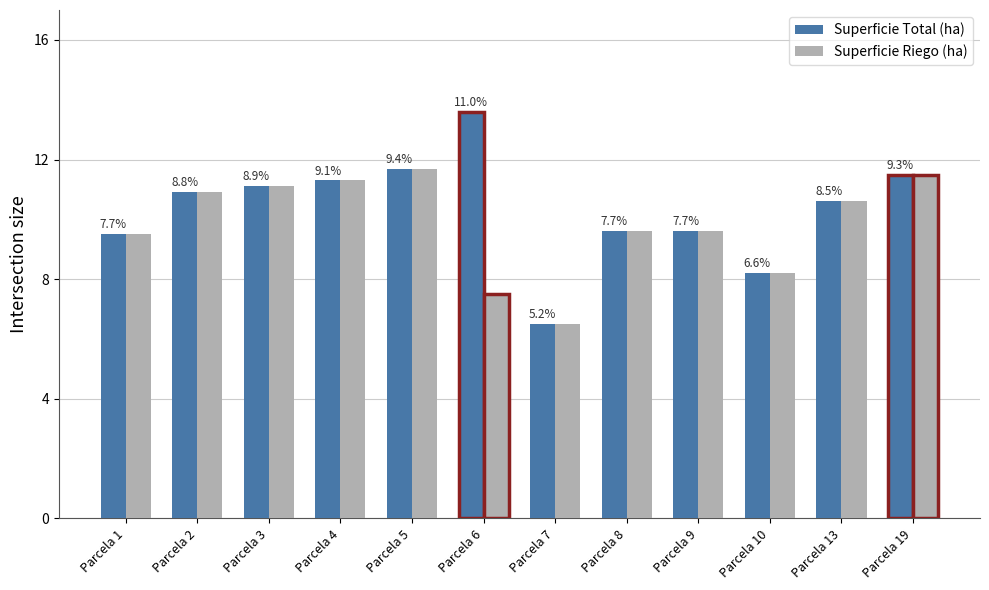

The value of Superficie Riego (ha) at Parcela 13 is 10.6. True or false?

True